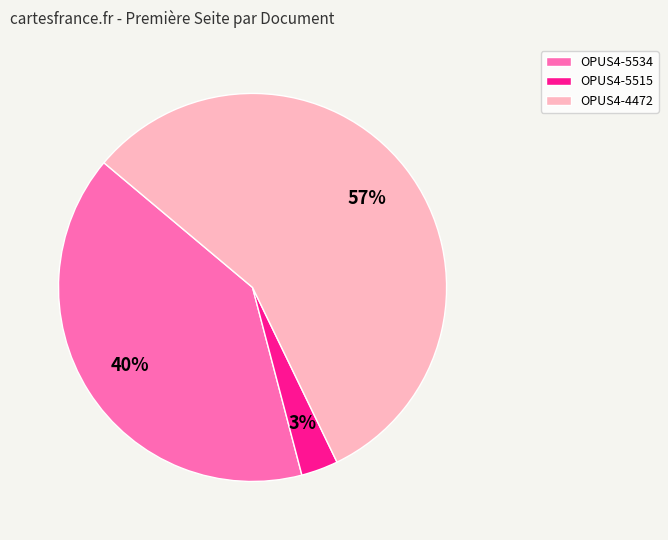

How many segments does this pie chart have?

3